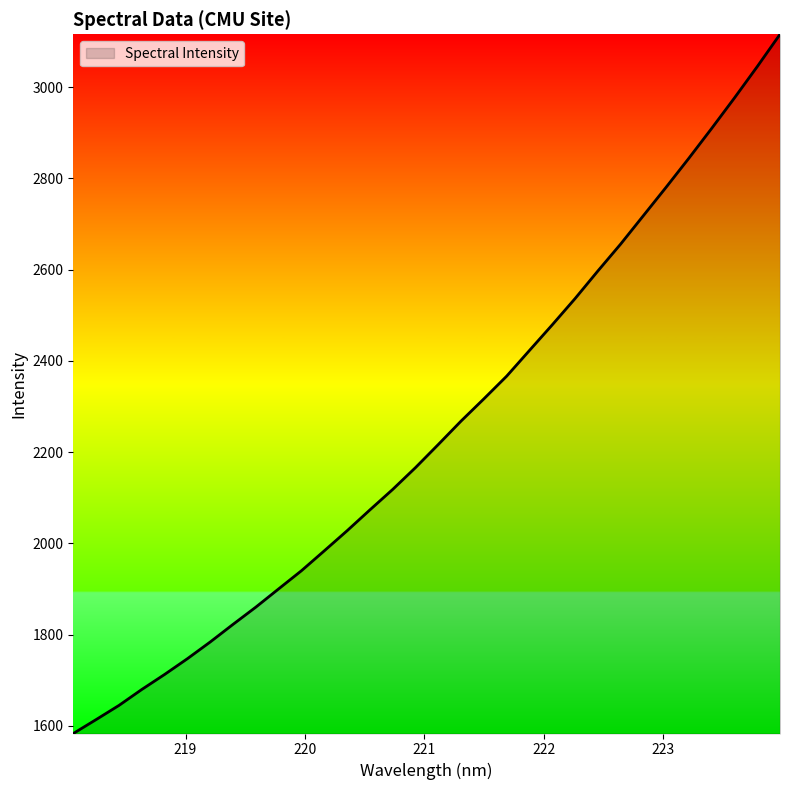

What is the smallest value displayed?

1583.1